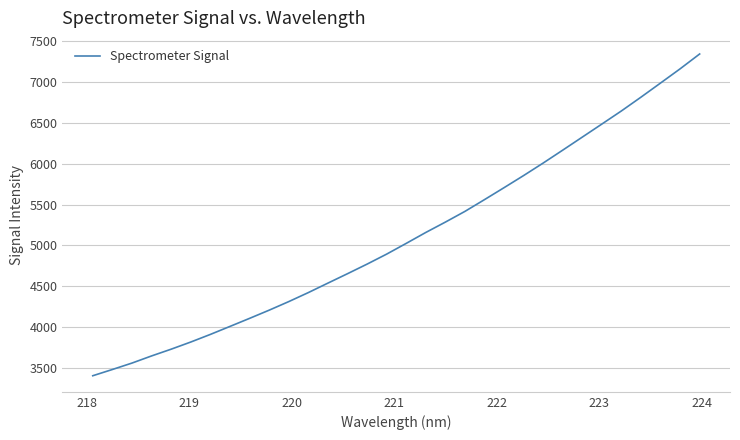

Reading left to right, extract all data points from this chart.

3404.6	3481.1	3559.7	3647.2	3729.9	3817.5	3910.7	4008.6	4107.1	4207.5	4312.4	4422.9	4538.8	4654.0	4771.4	4893.9	5025.4	5159.1	5286.0	5417.2	5561.4	5707.9	5856.3	6009.5	6167.6	6327.2	6487.0	6647.7	6816.4	6989.2	7163.1	7345.0